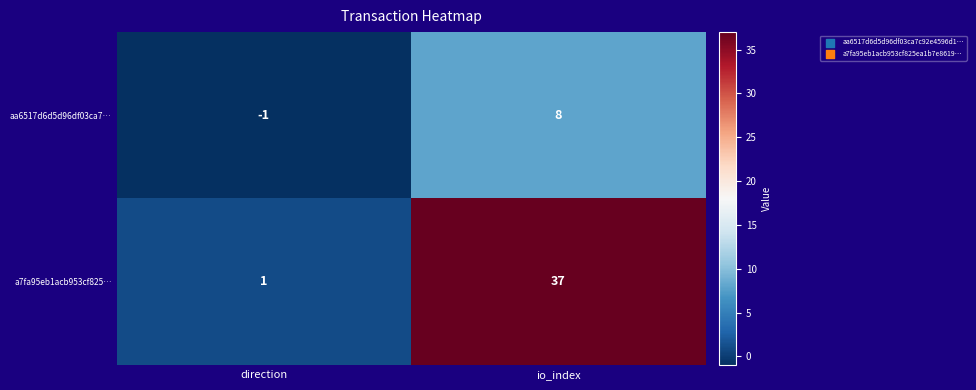

At how many categories does at least one series exceed 14?

1